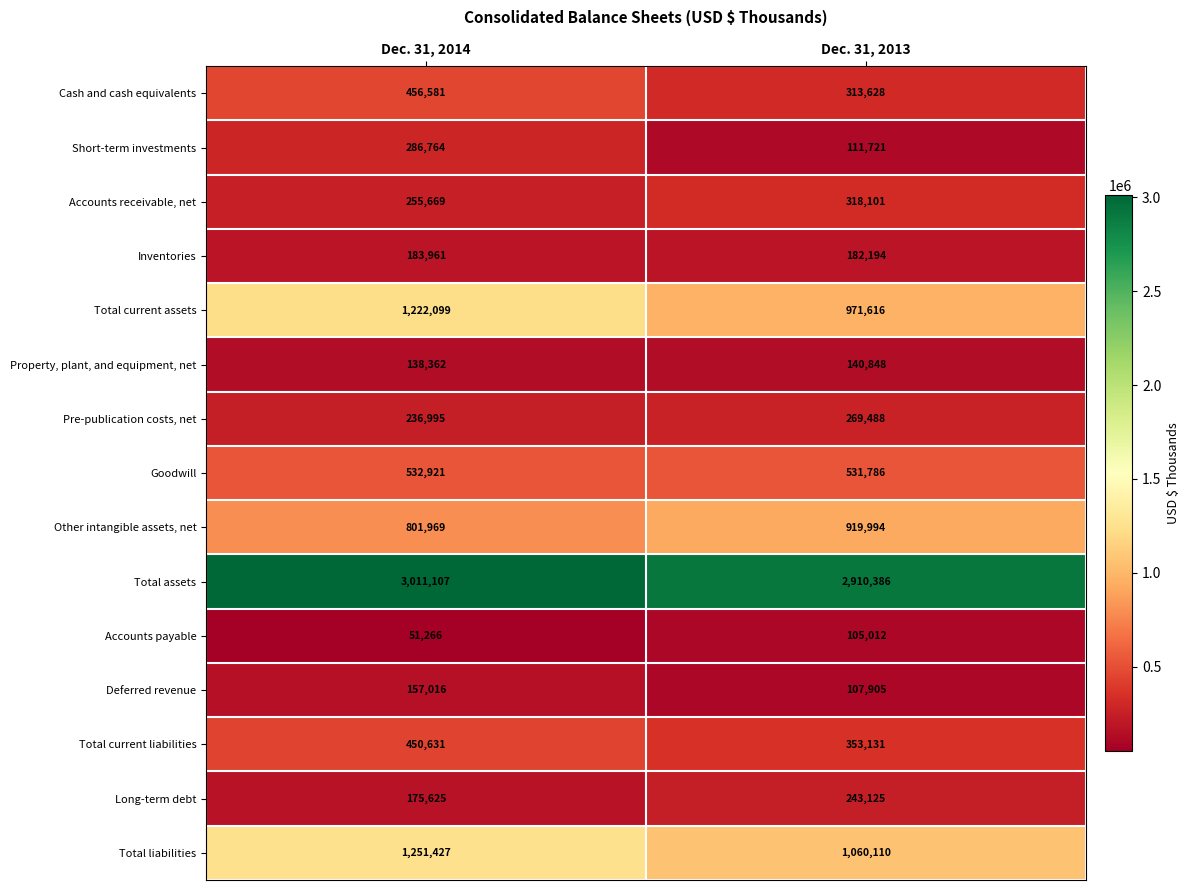

How many distinct data groups are displayed?

15